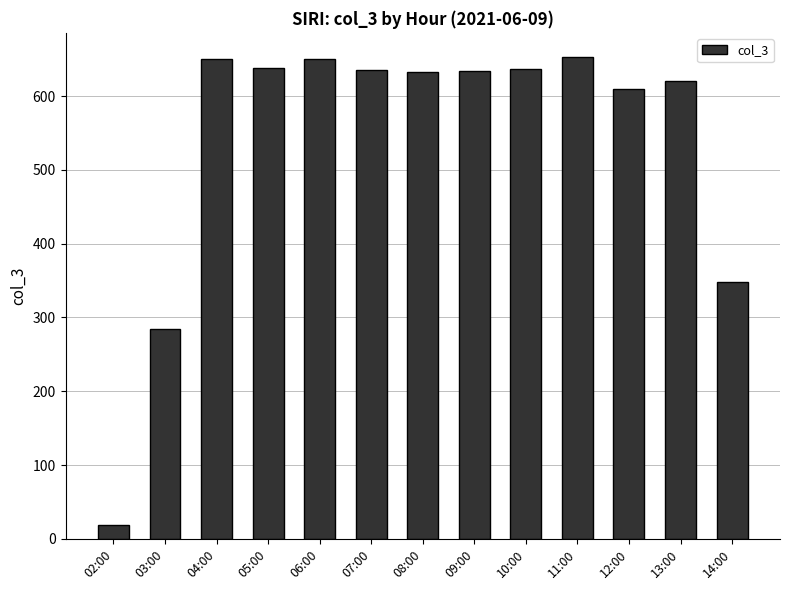

What is the value of the 5th bar from the left?

650